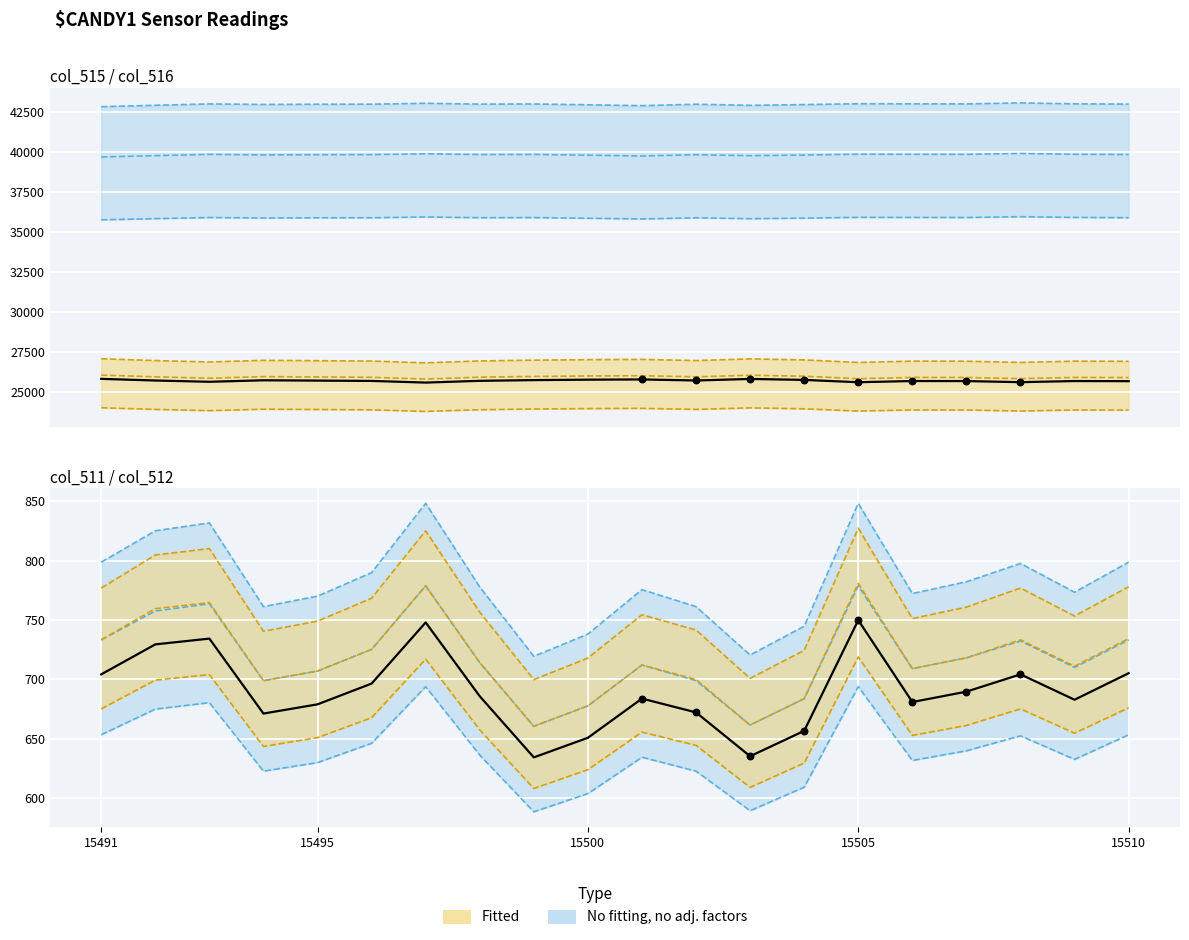

Which series has the largest Y range (max minus min)?

col_516